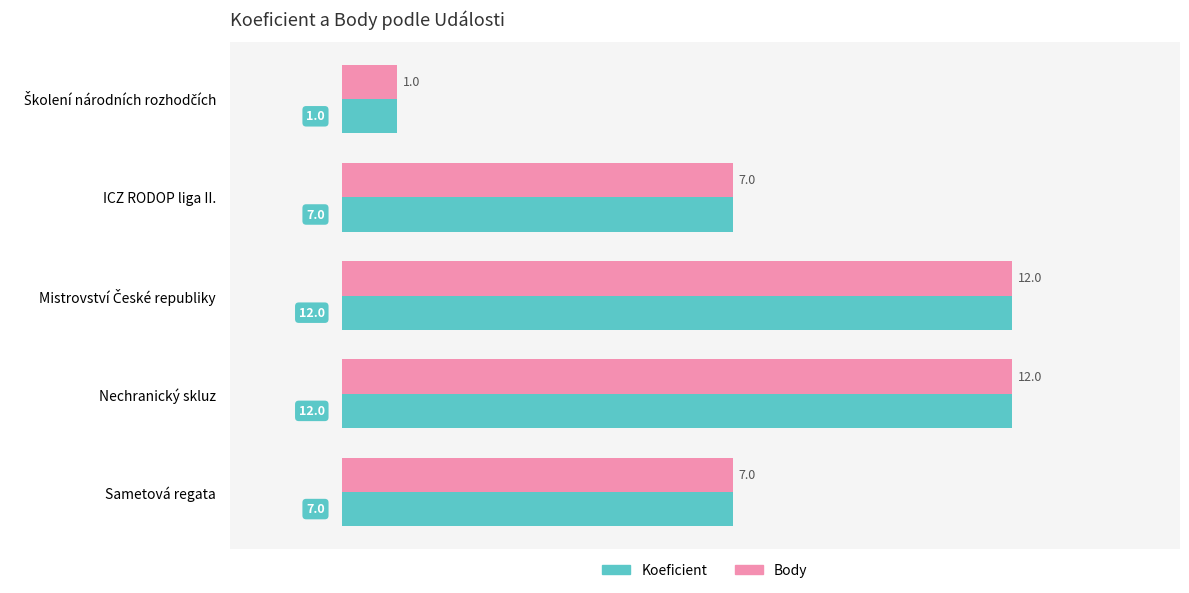

How many Body values are between 7 and 12?

4